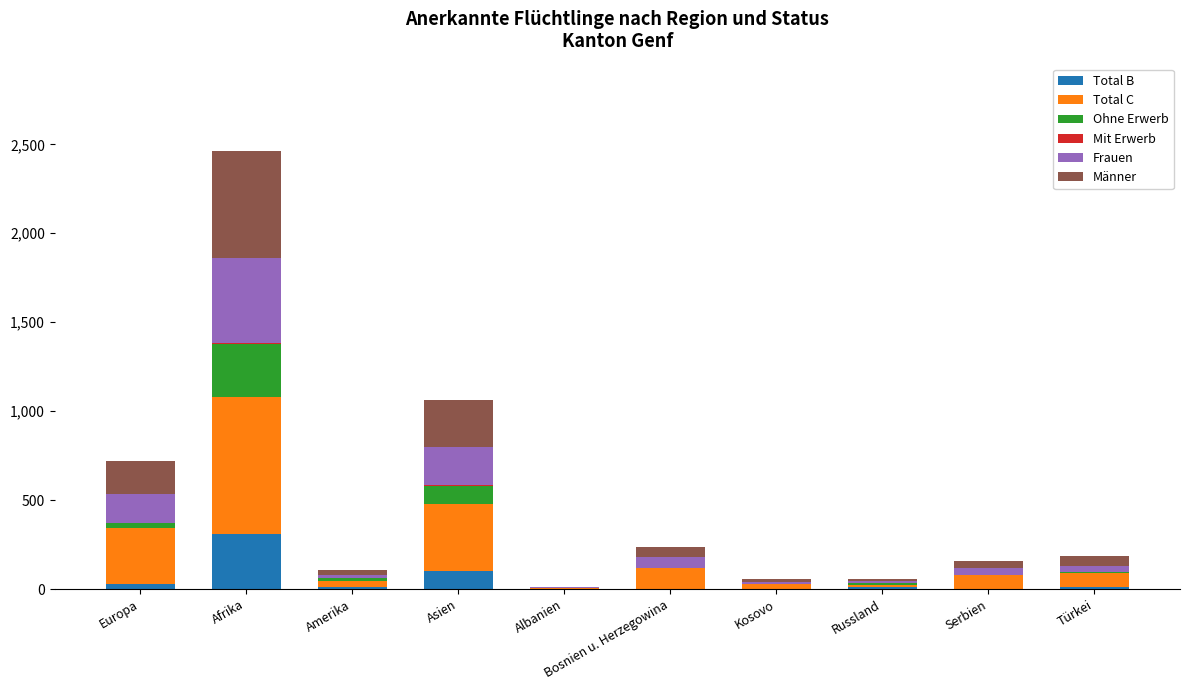

At which label does Total B reach its peak?

Afrika